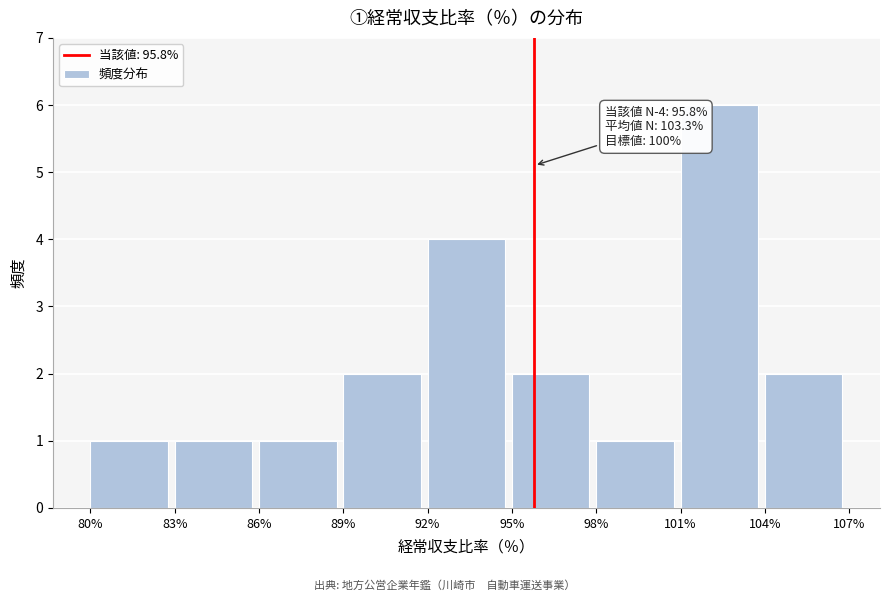

Over which range of the x-axis is the bar tallest?

101% to 104%